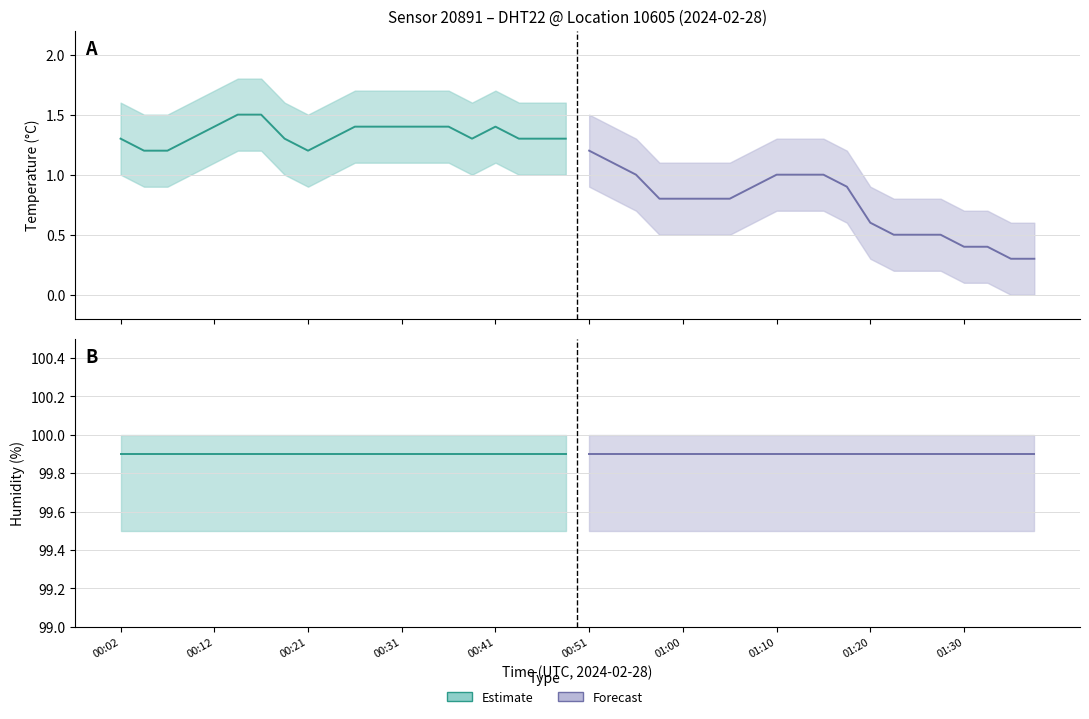

Is this an area chart (filled region under the line)?

No